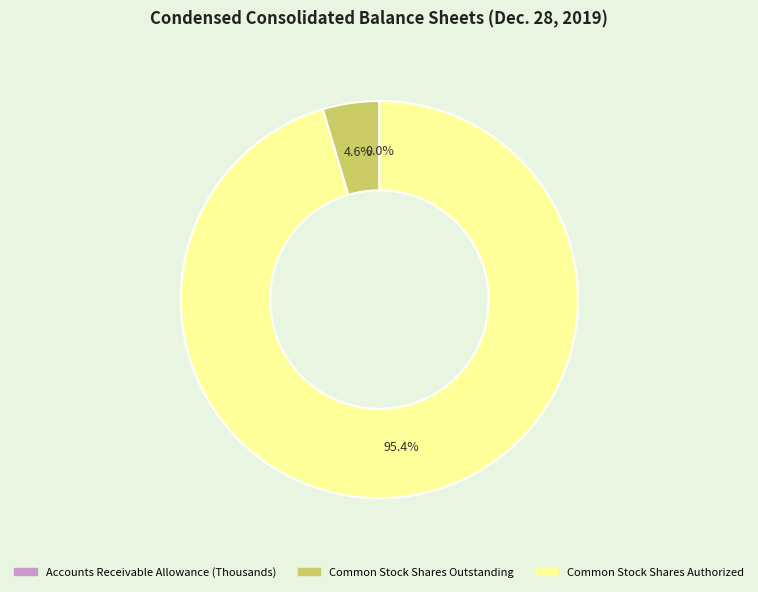

Which slice is the largest?

Common Stock Shares Authorized